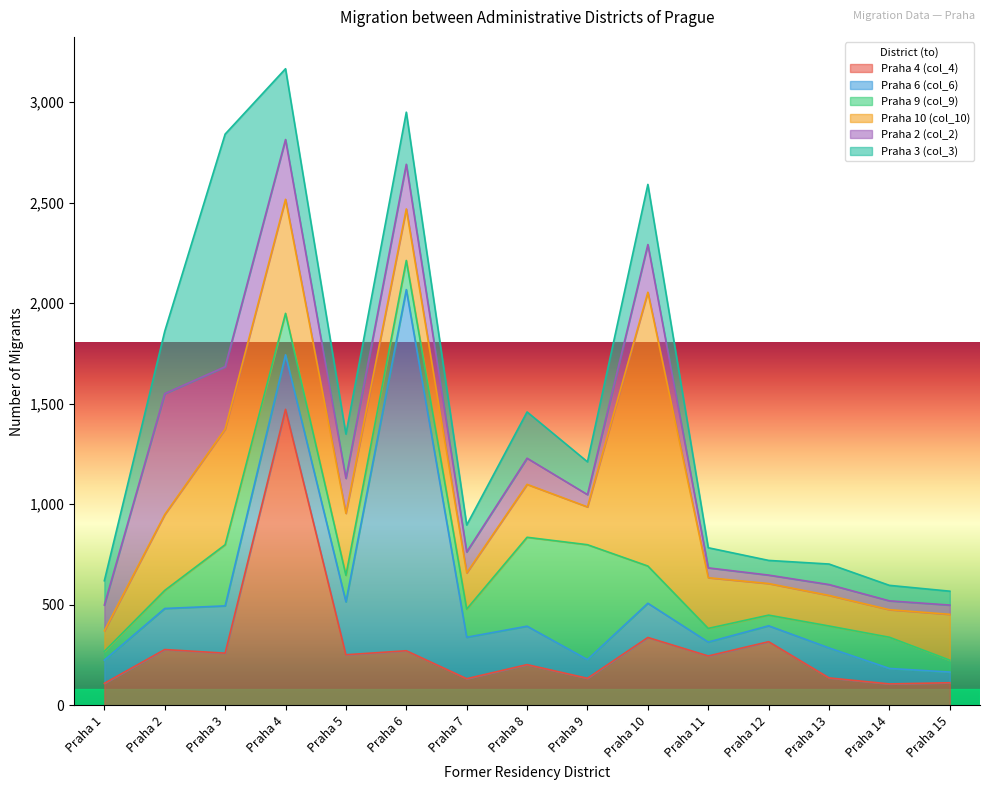

Where is the first local minimum for Praha 4 (col_4)?

Praha 3